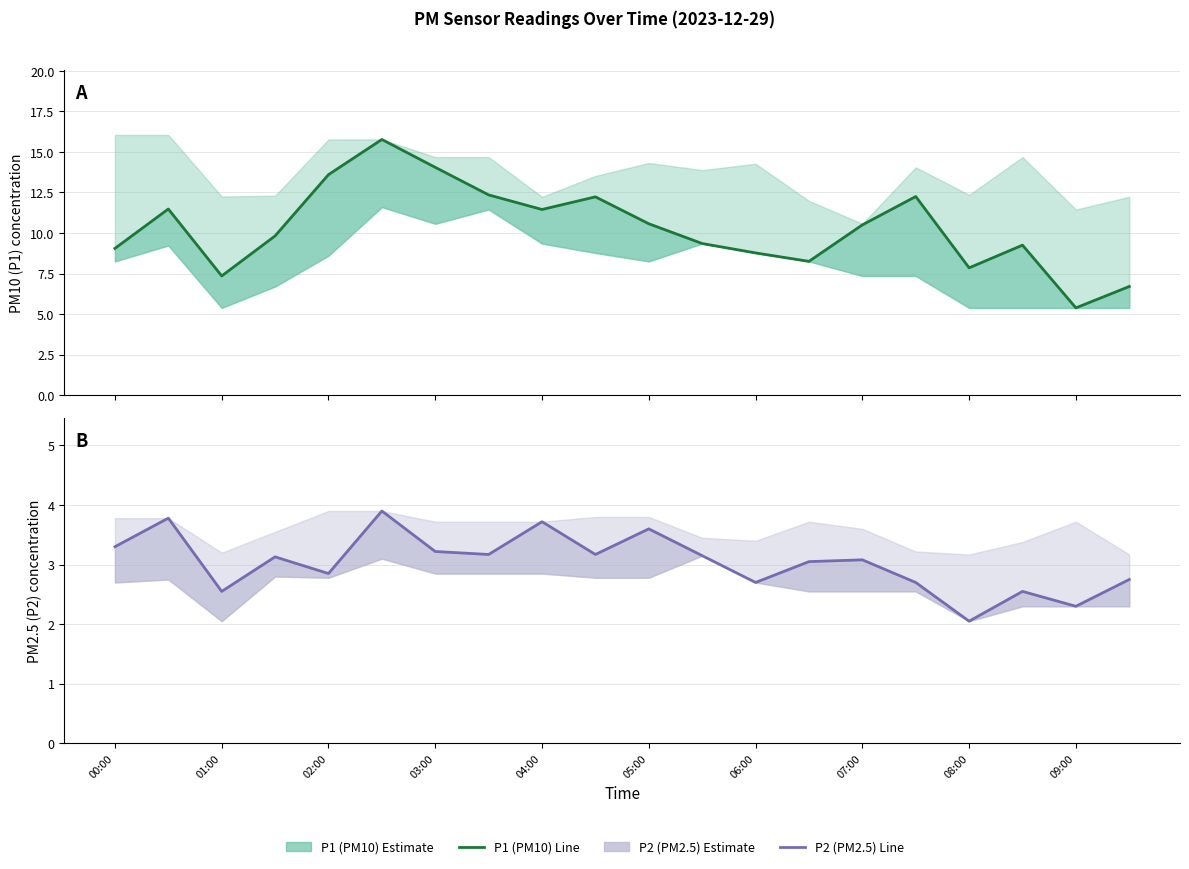

Which series has the largest total across all categories?

P1 (PM10) estimate